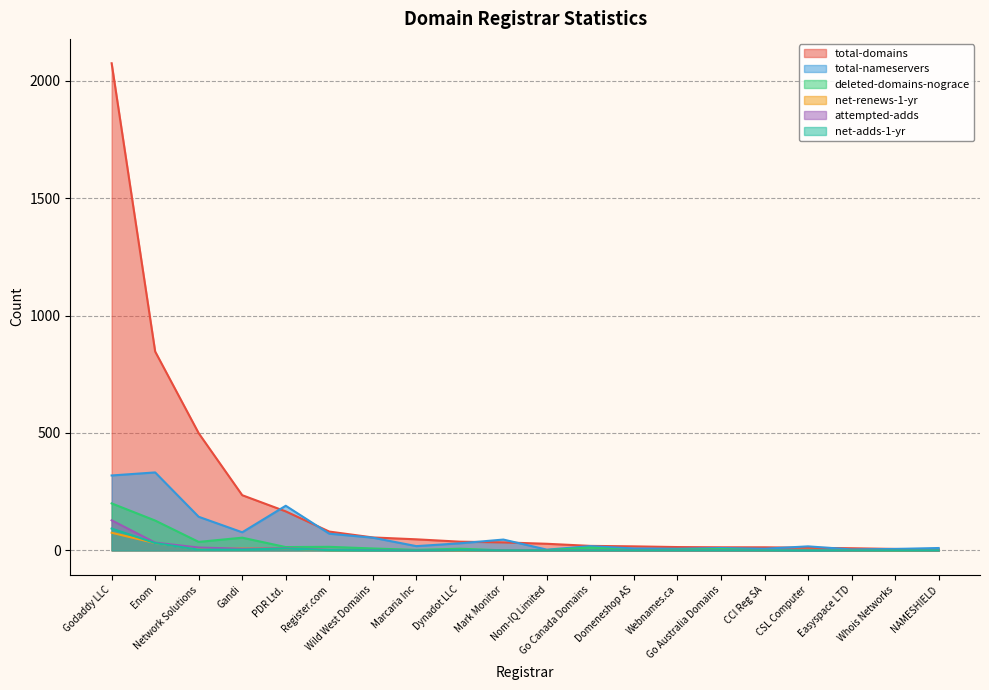

What is the label of the 2nd point from the right?

Whois Networks